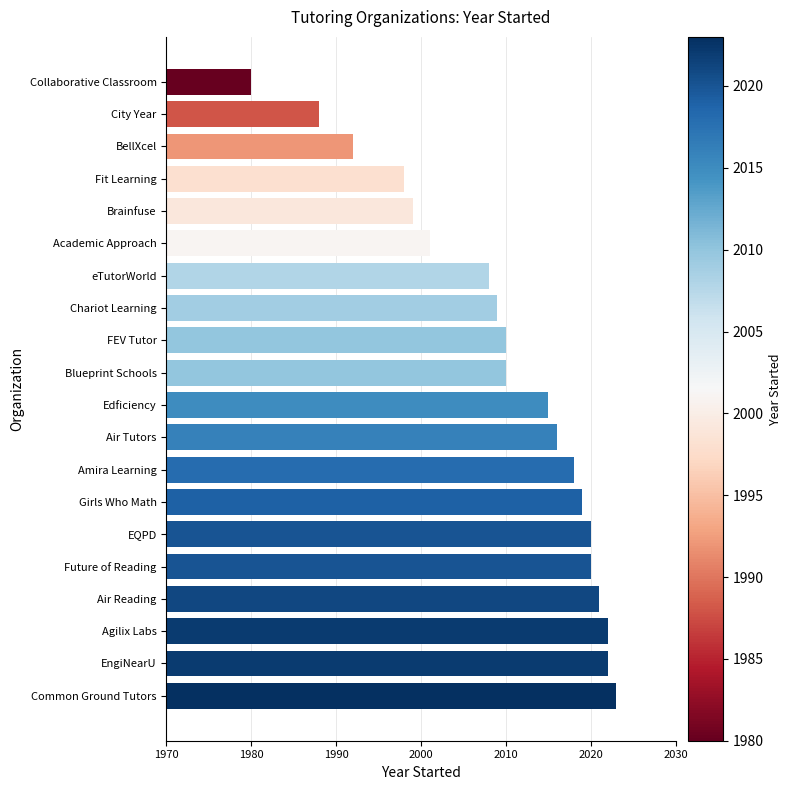

What is the sum of the values at EngiNearU and Agilix Labs?

4044